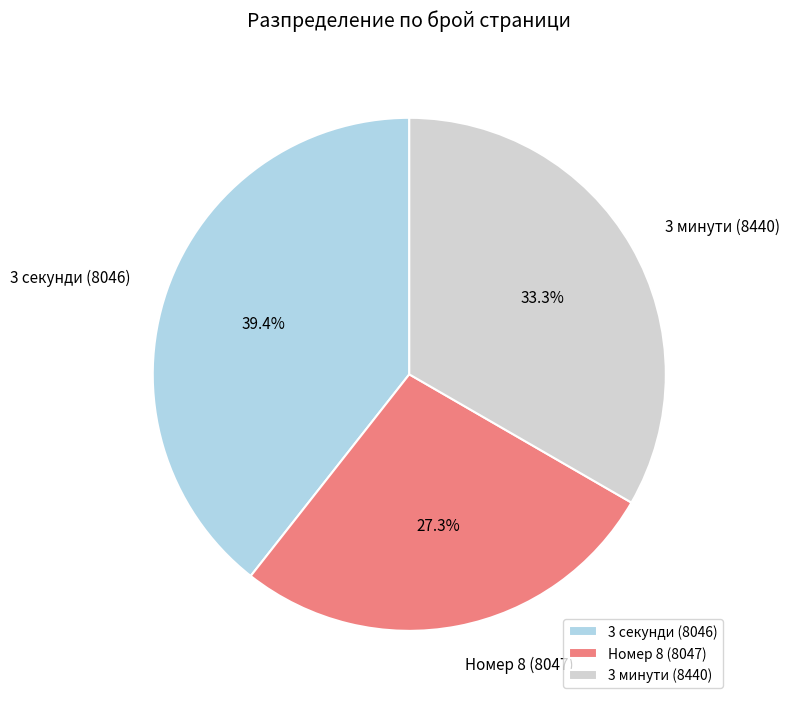

Approximately how many times larger is the value at Номер 8 (8047) compared to 3 минути (8440)?

0.8